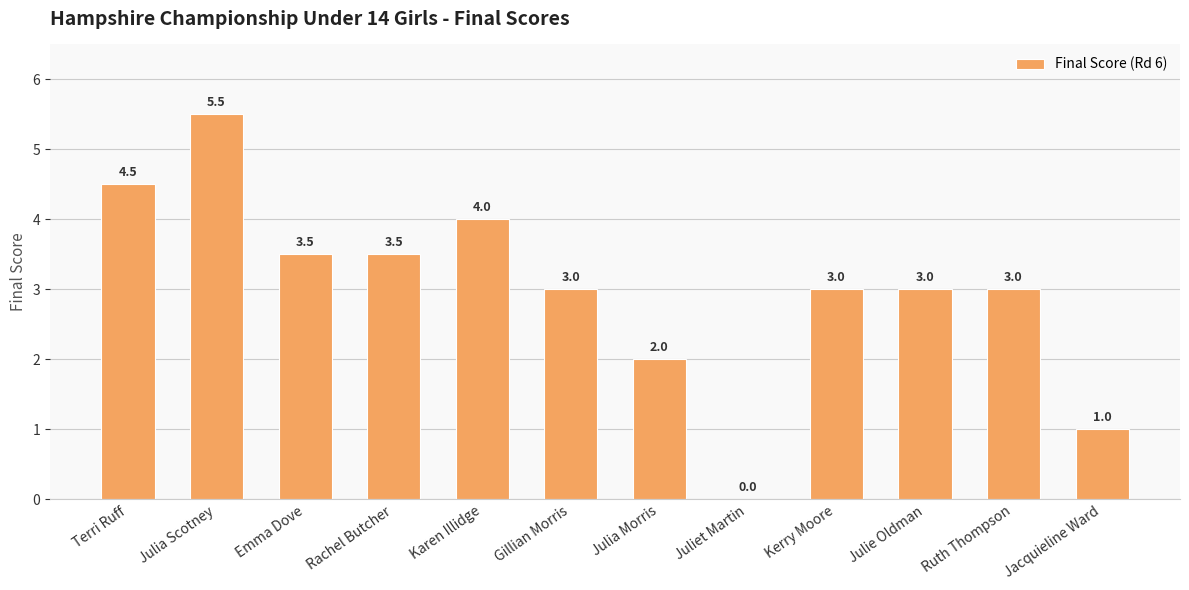

What is the change in value from Terri Ruff to Ruth Thompson?

-1.5